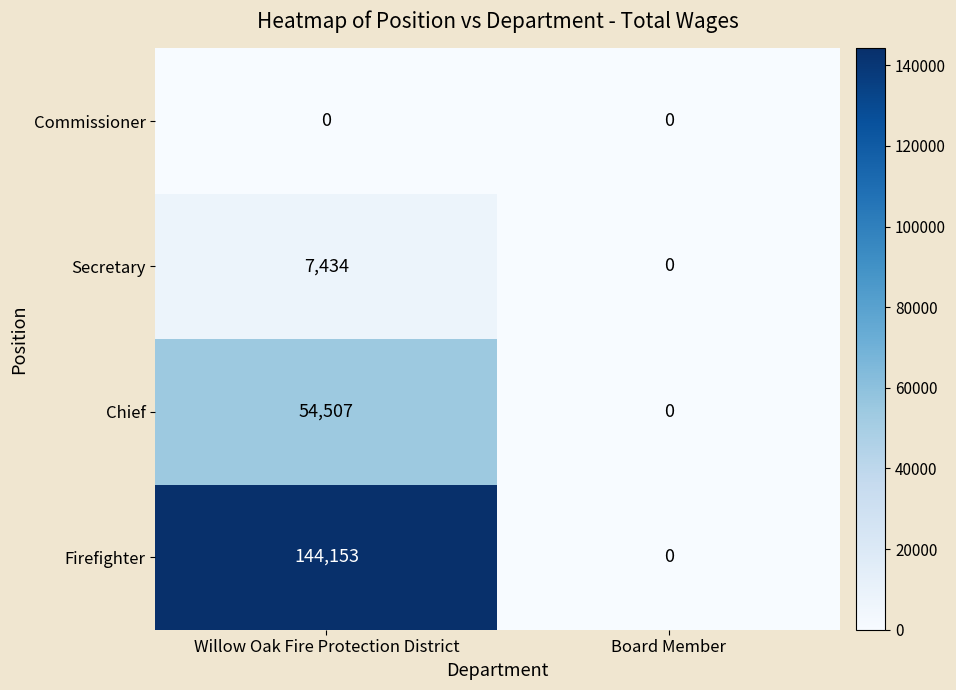

Which series has the largest total across all categories?

Firefighter